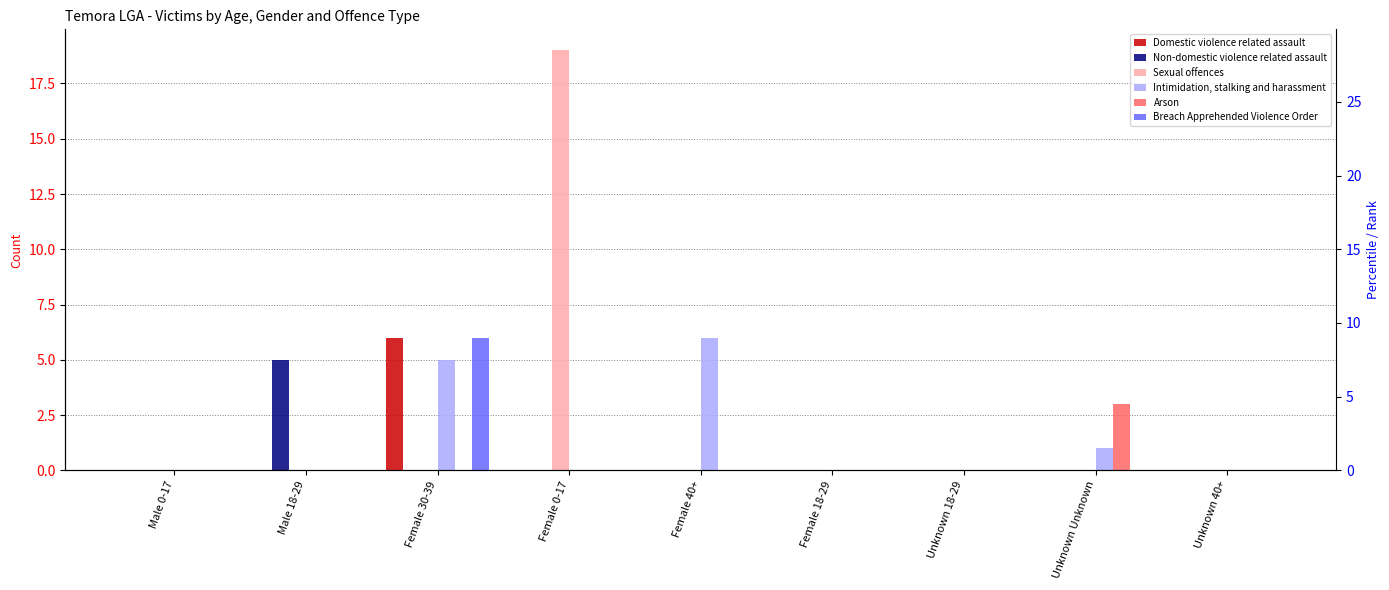

Is the value of Domestic violence related assault at Female 18-29 greater than the value of Non-domestic violence related assault at Unknown Unknown?

No